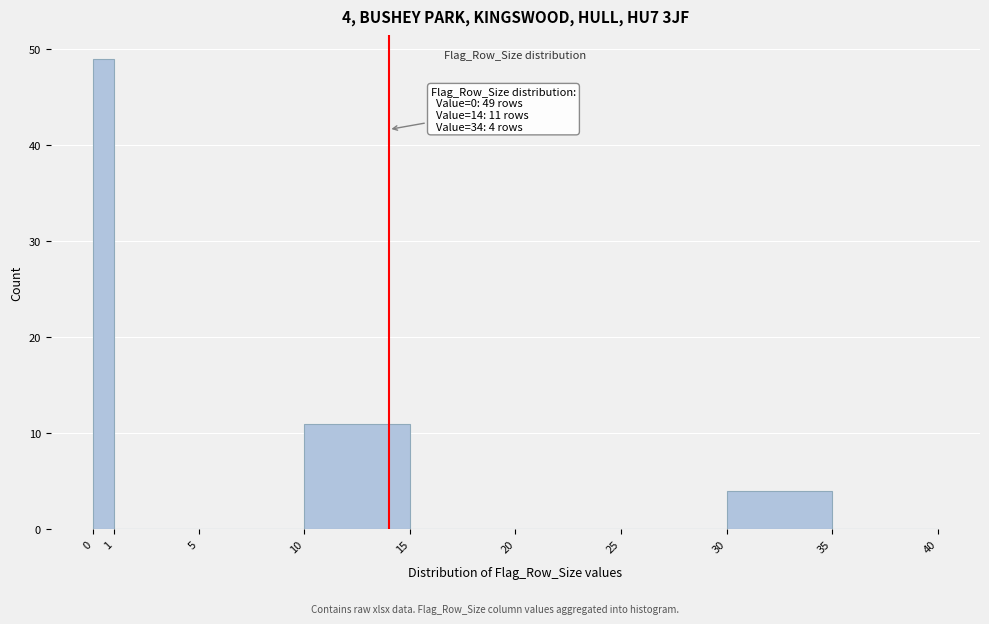

Over which range of the x-axis is the bar tallest?

0 to 1